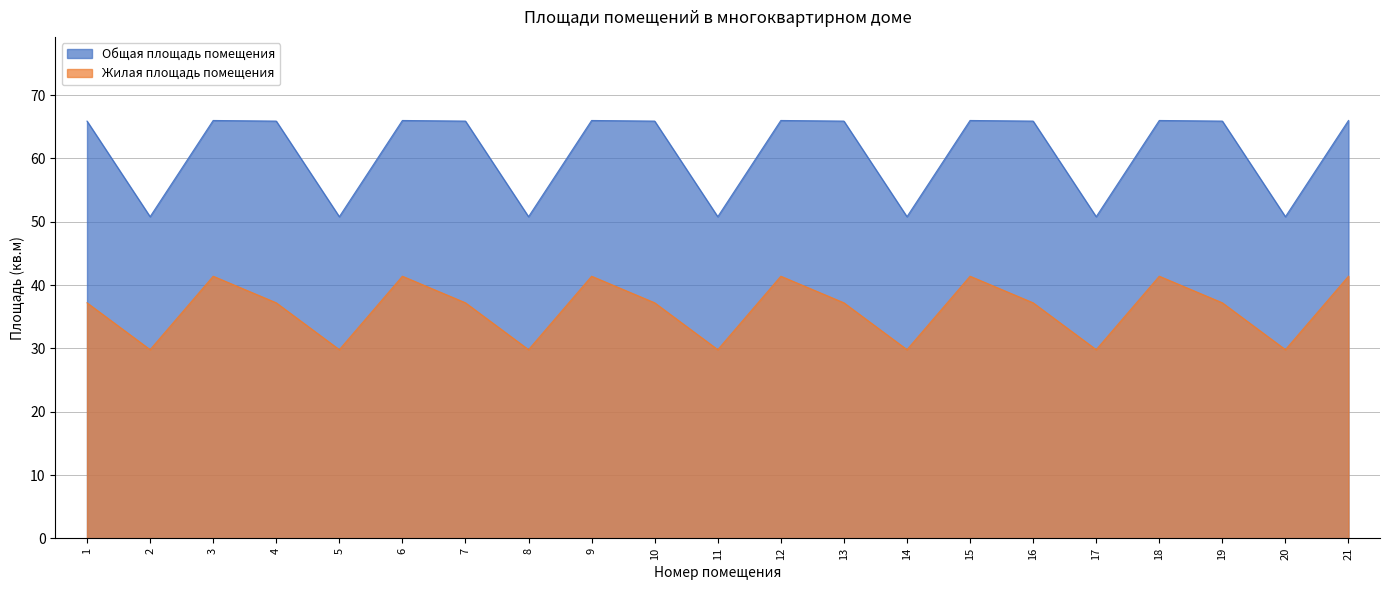

Between 5 and 19, which is larger?

19